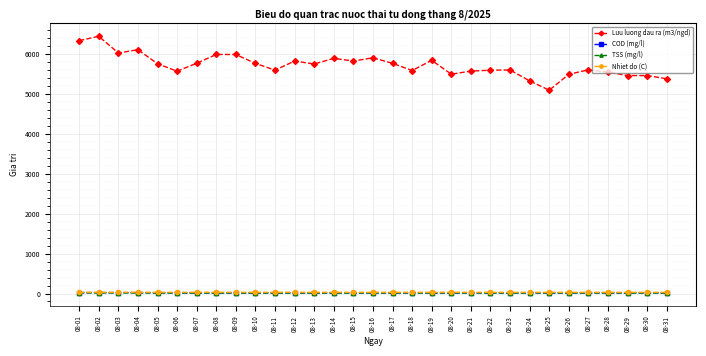

Which series has the largest range (max minus min)?

Luu luong dau ra (m3/ngd)